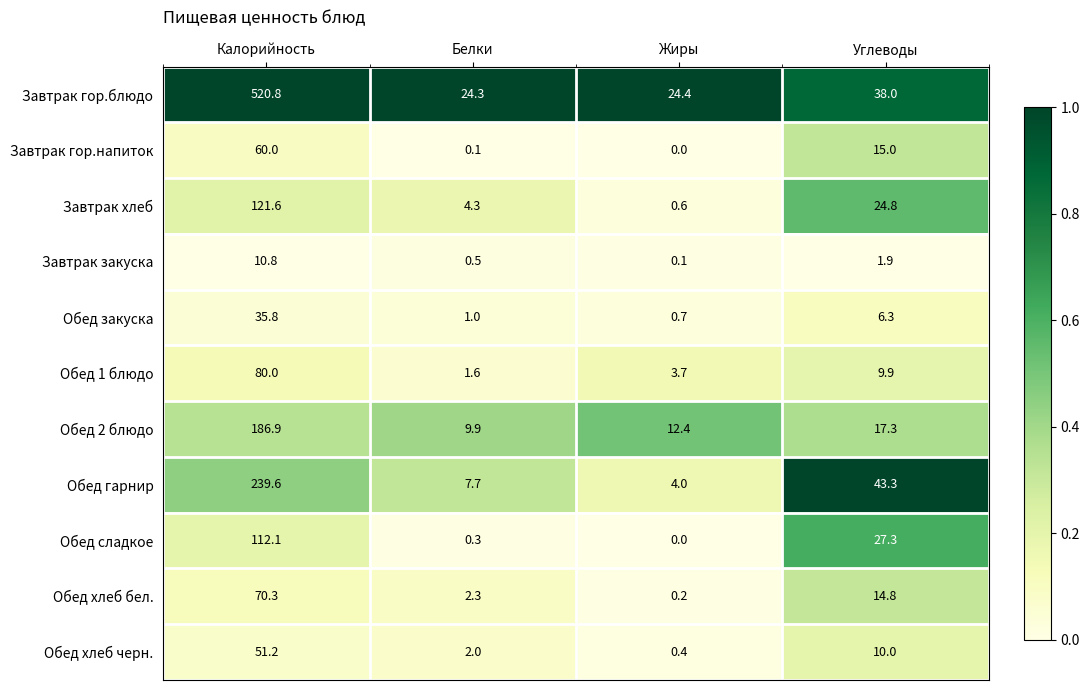

At which category does the chart reach its minimum across all series?

Жиры